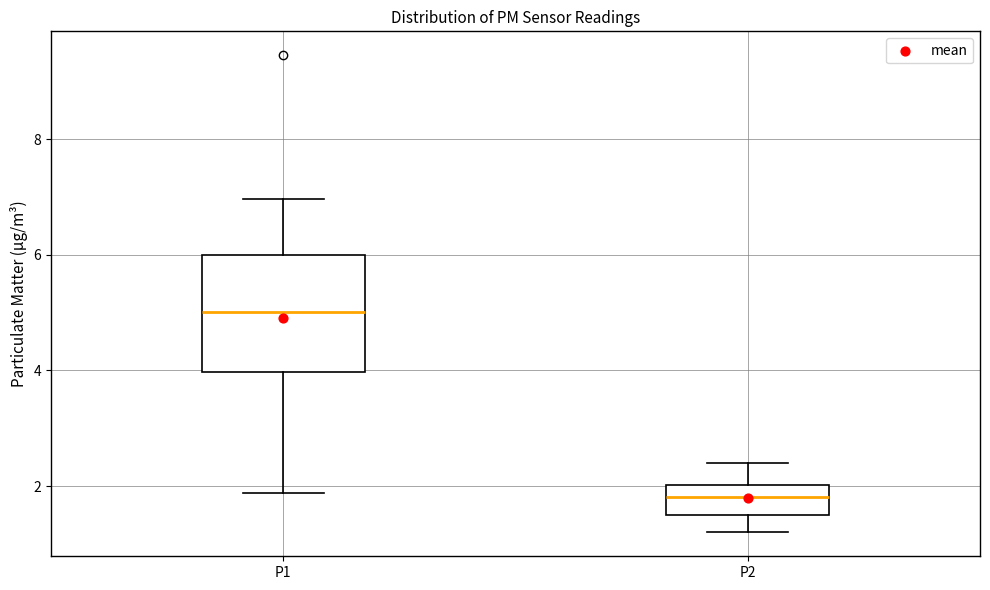

Comparing the boxes themselves (not the whiskers), which one is the tallest?

P1